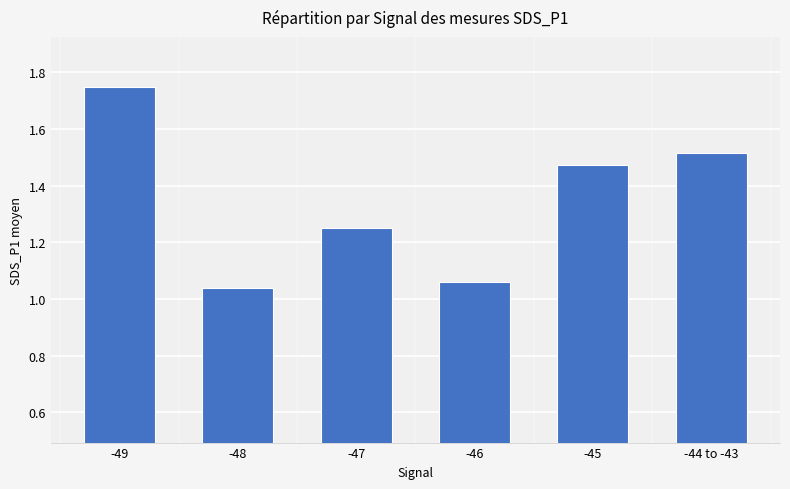

What is the difference between the values at -48 and -47?

0.2